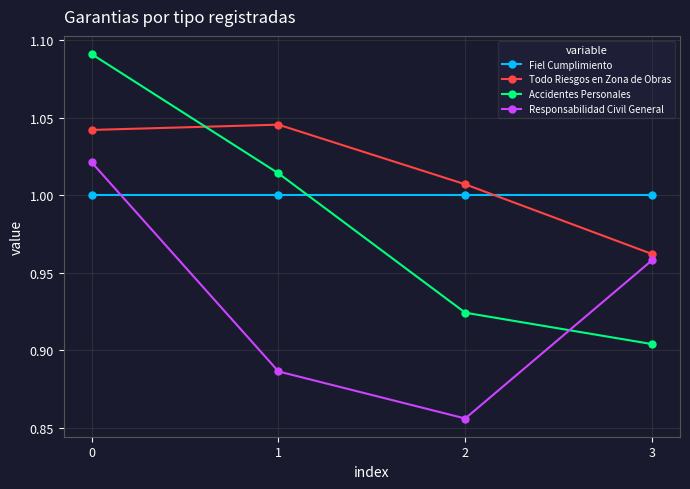

Is the value of Accidentes Personales at 1 greater than the value of Todo Riesgos en Zona de Obras at 2?

Yes